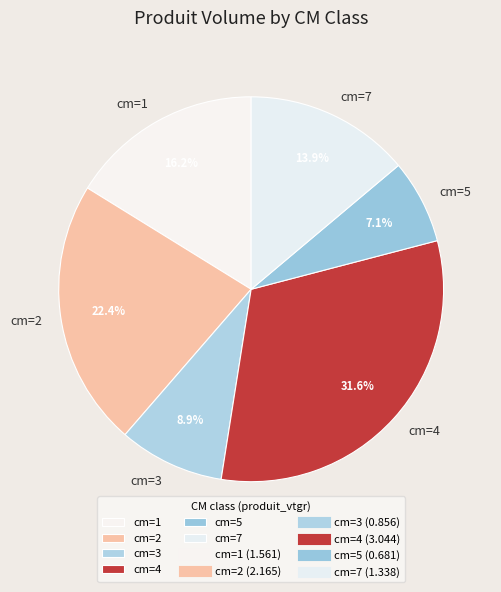

How many segments does this pie chart have?

6